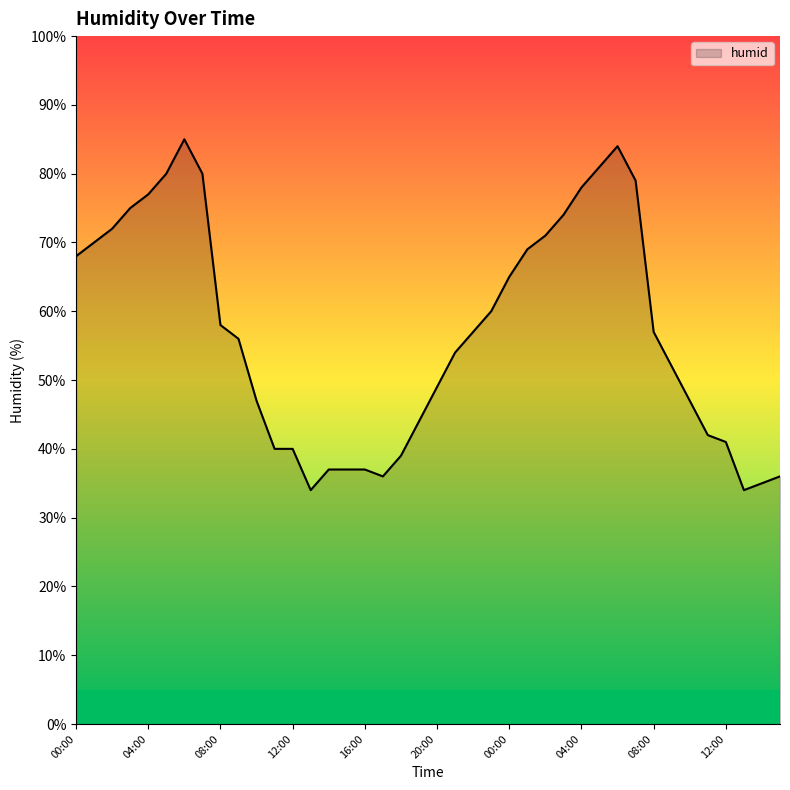

How many categories are shown in the chart?

40